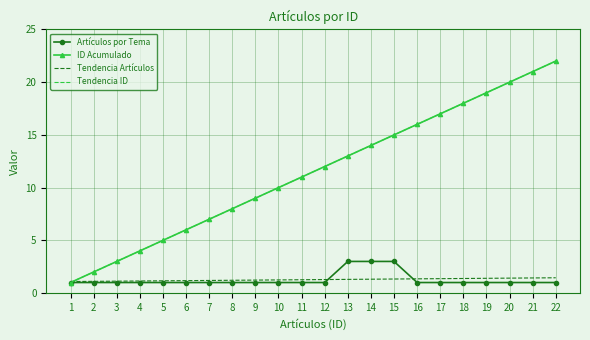

What is the sum of all Artículos por Tema values?

28.0